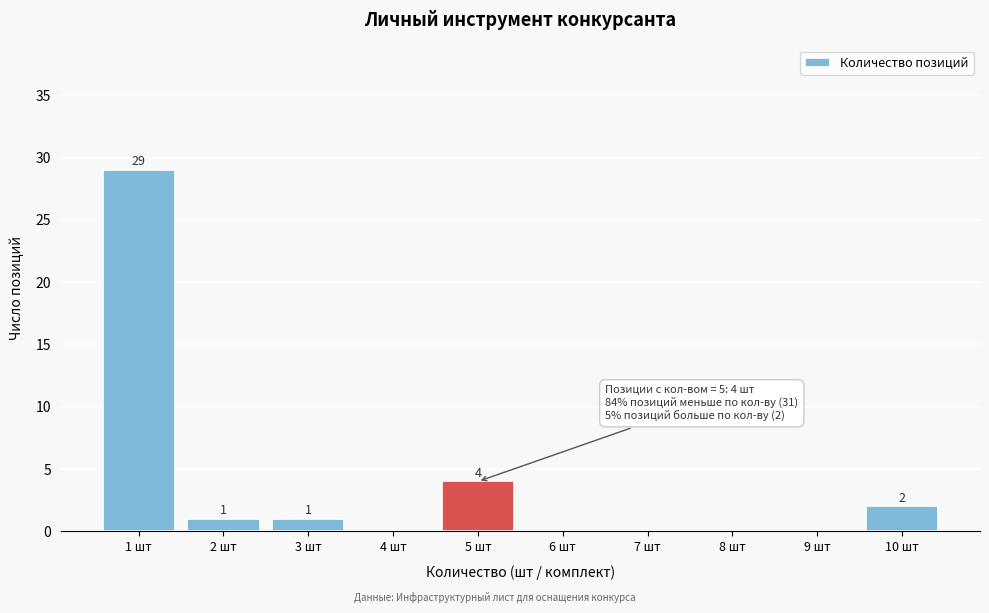

Reading left to right, transcribe all the data shown in this chart.

1 шт=29	2 шт=1	3 шт=1	4 шт=0	5 шт=4	6 шт=0	7 шт=0	8 шт=0	9 шт=0	10 шт=2